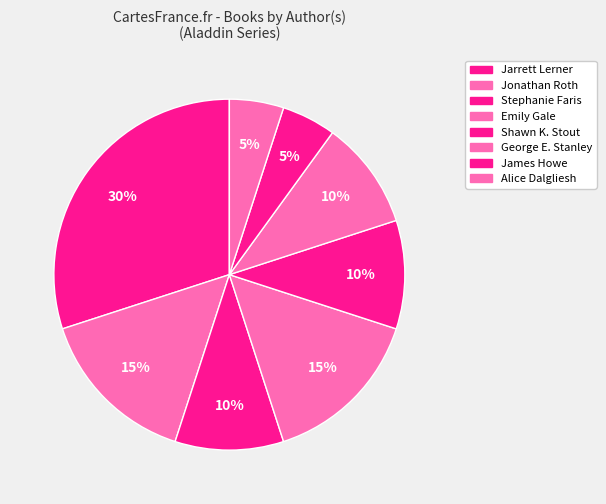

How many slices are in this pie chart?

8